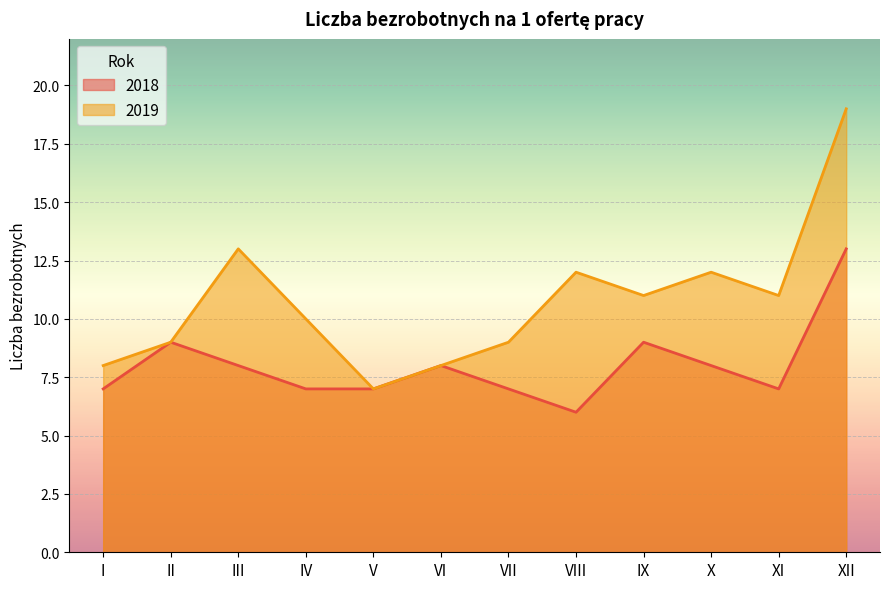

True or false: 2019 has more than 0 points higher than both neighbors.

True